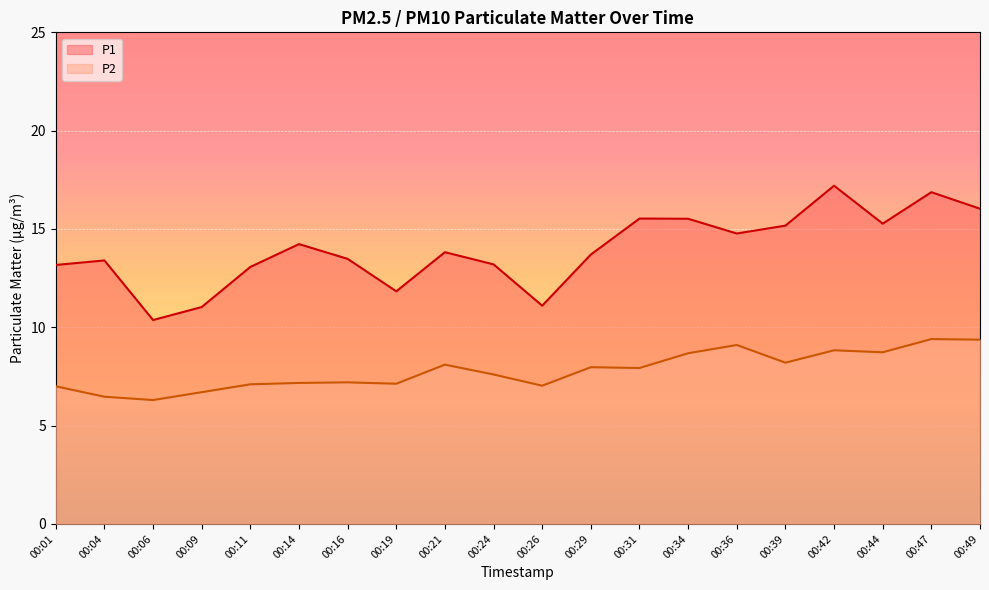

What is the difference between the maximum and second lowest values in the P2 series?

2.9